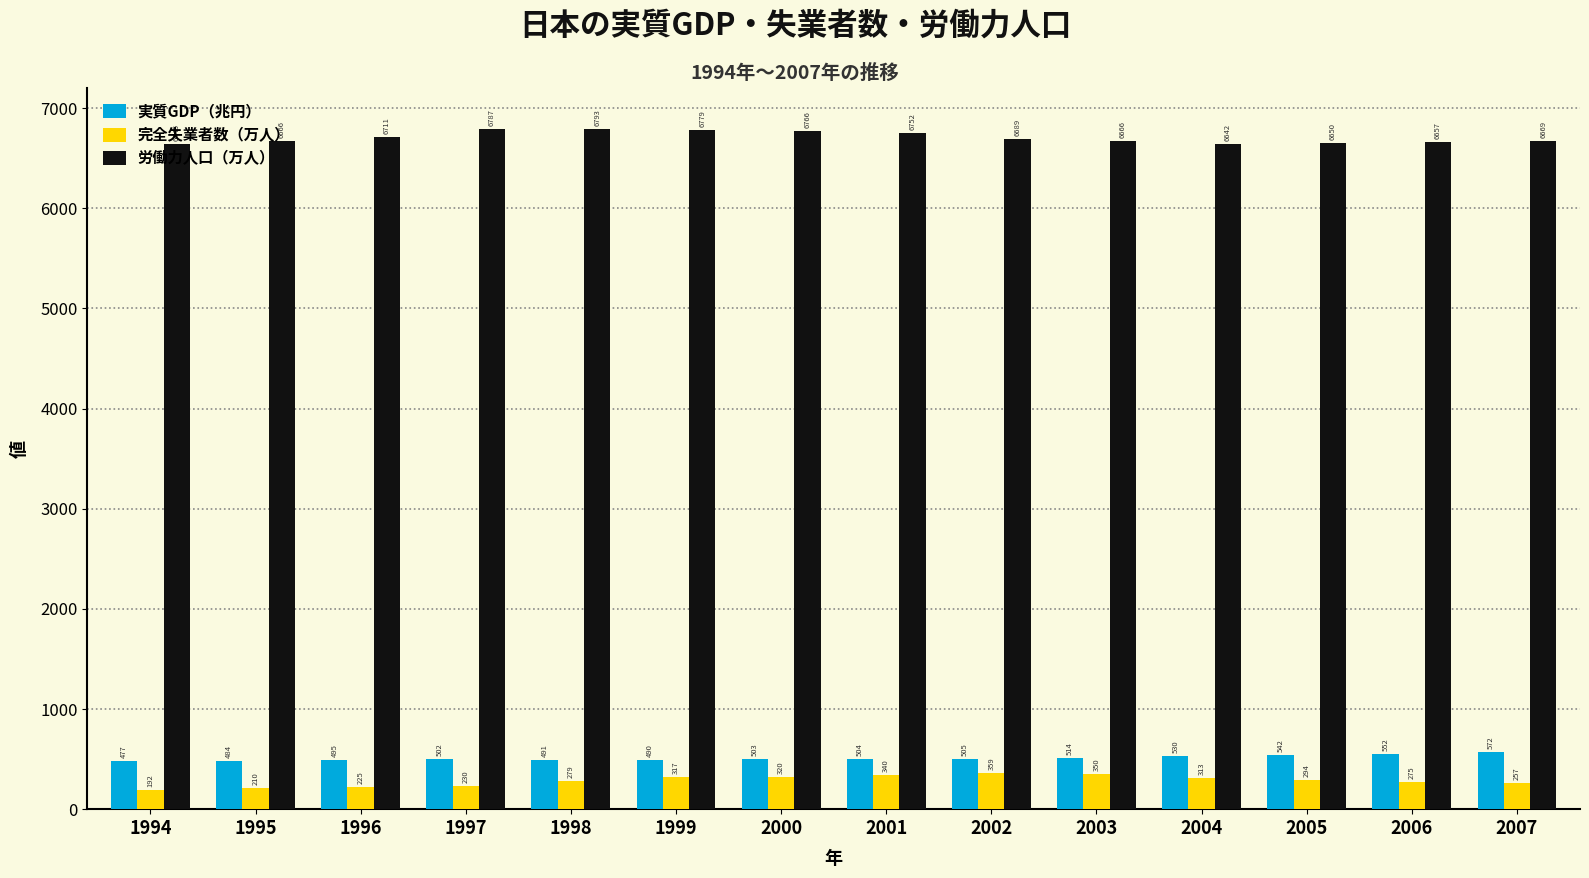

Where is 労働力人口（万人） nearest to the value 6717?

1996